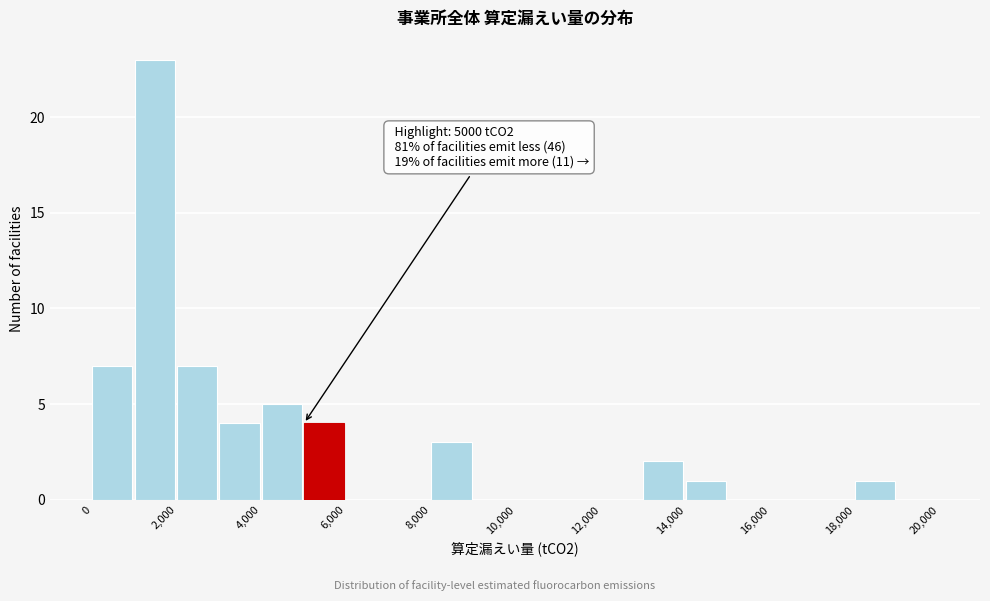

Which range on the x-axis has the tallest bar?

1000 to 2000